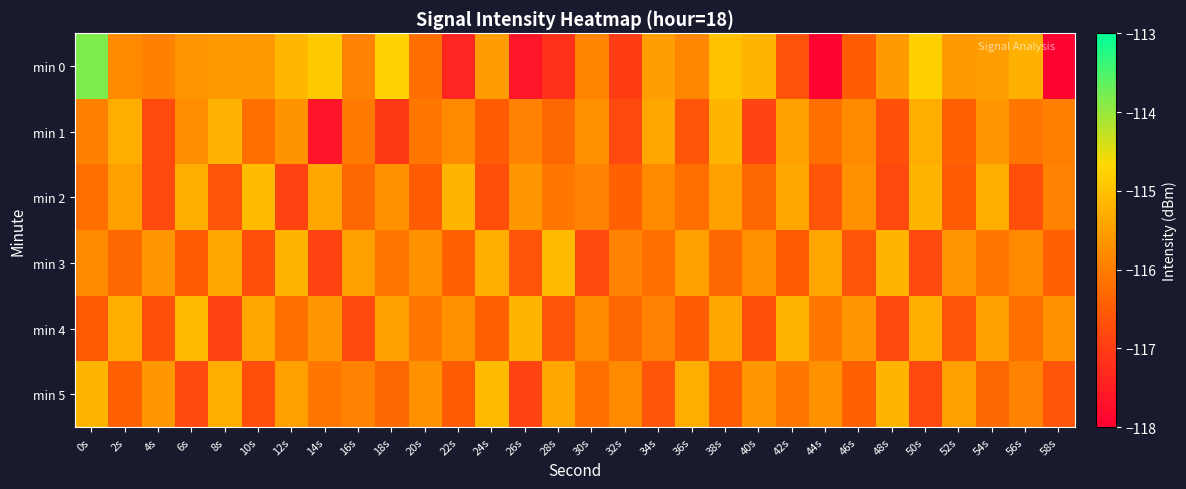

At 10s, list the series in order from largest to smallest.

min 2, min 4, min 0, min 1, min 3, min 5